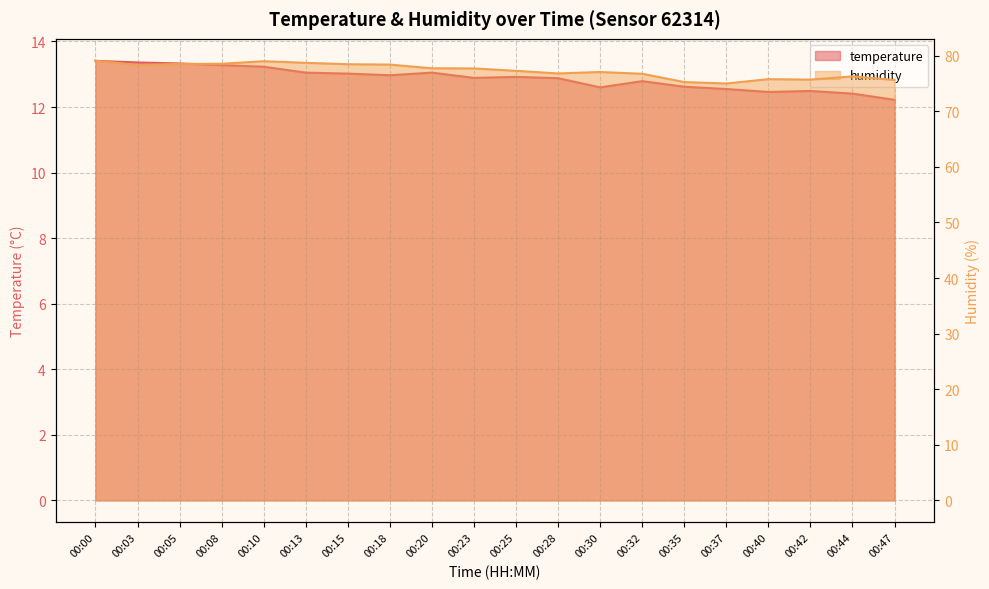

List the series in order of their overall mean, lowest first.

temperature, humidity